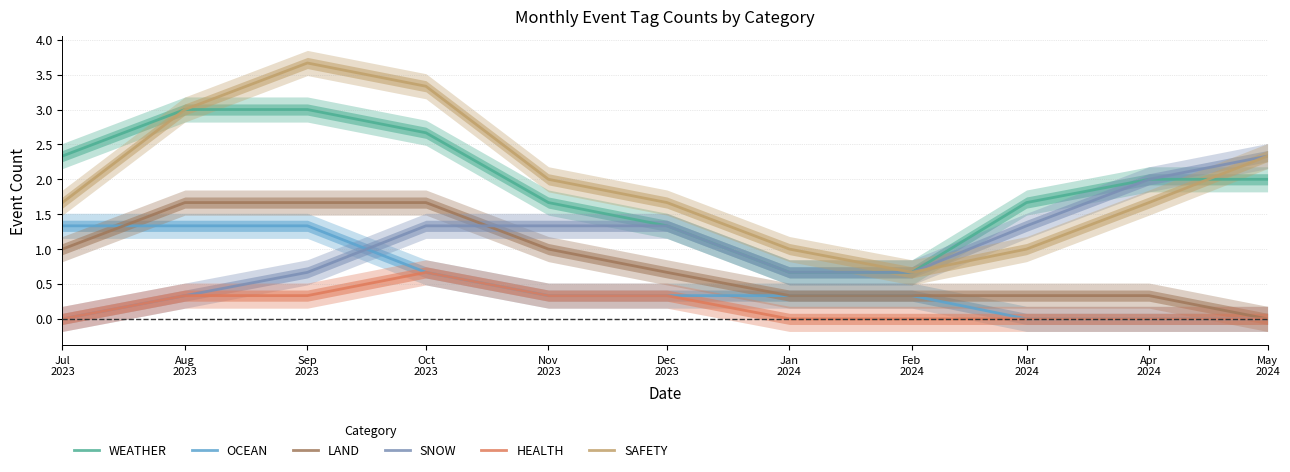

True or false: LAND has a value of 0.3 at Apr
2024.

True